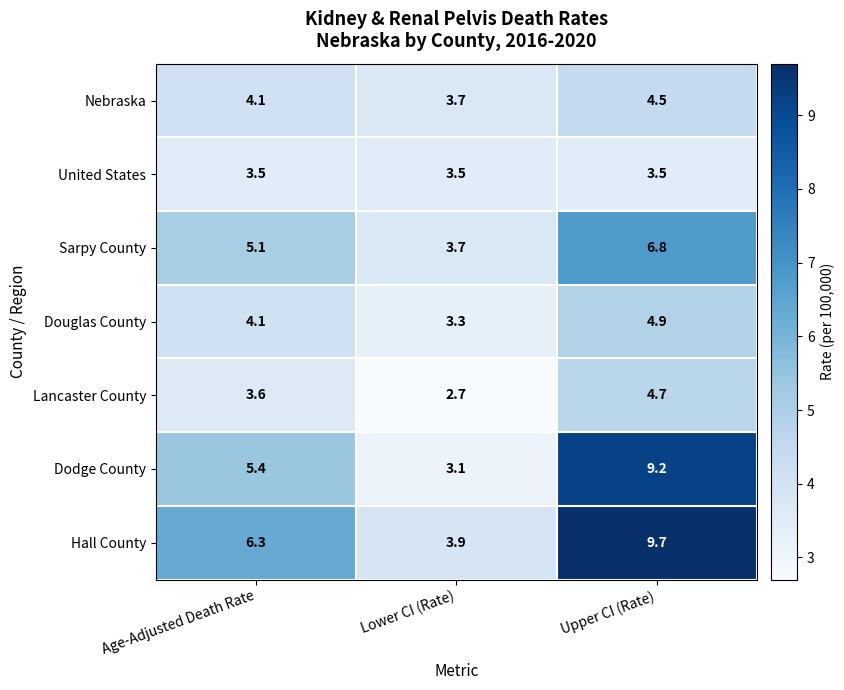

Reading right to left, extract all data points from this chart.

Nebraska: 4.5	3.7	4.1
United States: 3.5	3.5	3.5
Sarpy County: 6.8	3.7	5.1
Douglas County: 4.9	3.3	4.1
Lancaster County: 4.7	2.7	3.6
Dodge County: 9.2	3.1	5.4
Hall County: 9.7	3.9	6.3